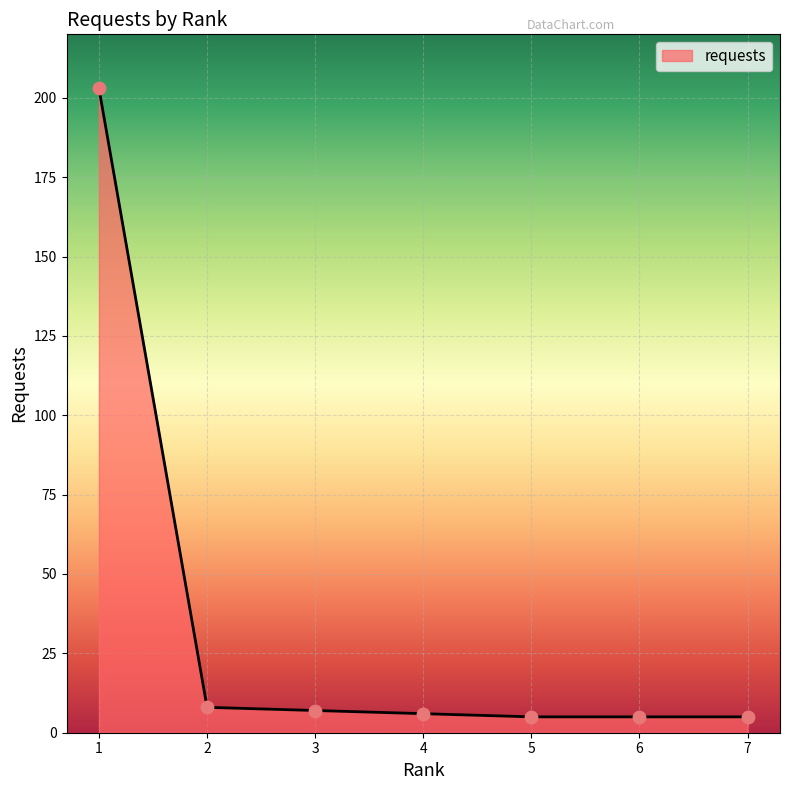

What is the ratio of the value at 3 to the value at 2?

0.9